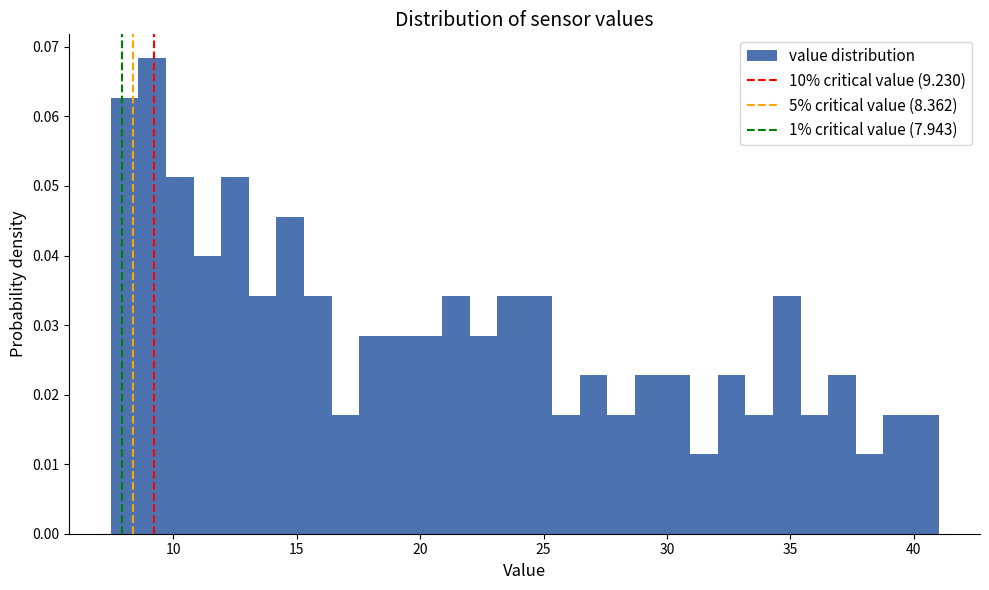

Read against the x-axis, roughly where is the centre of the tallest bar?

9.0